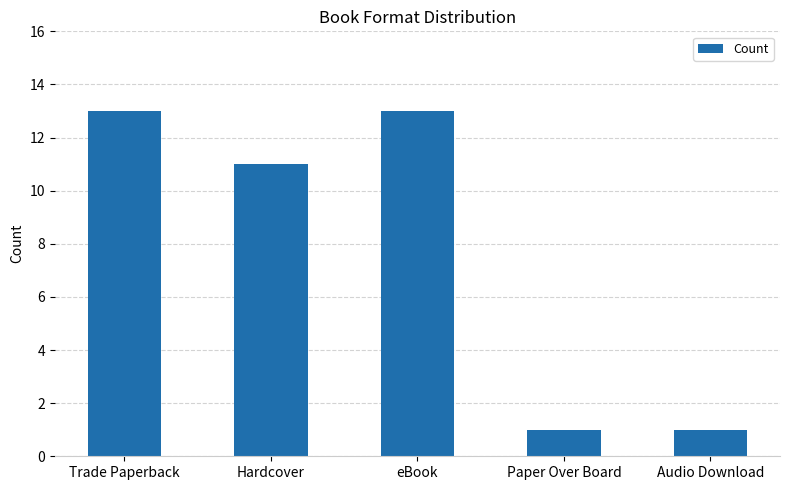

The chart shows a value of 18 at Hardcover. True or false?

False